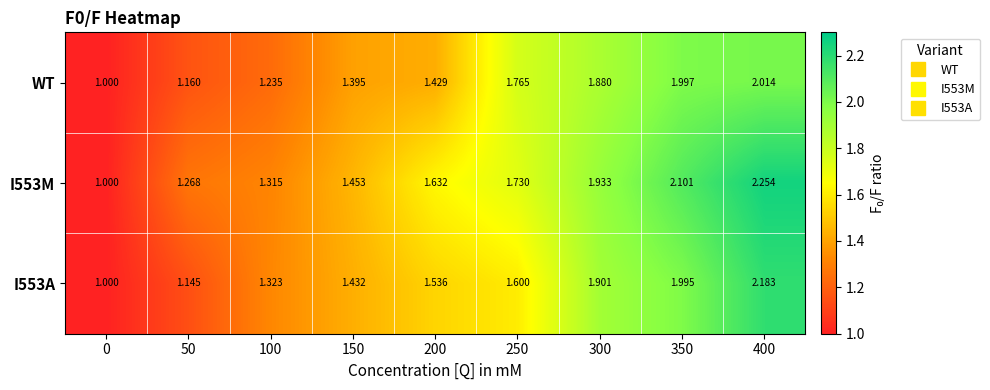

Reading left to right, list all the values displayed in this chart.

WT: 0=1.0	50=1.2	100=1.2	150=1.4	200=1.4	250=1.8	300=1.9	350=2.0	400=2.0
I553M: 0=1.0	50=1.3	100=1.3	150=1.5	200=1.6	250=1.7	300=1.9	350=2.1	400=2.3
I553A: 0=1.0	50=1.1	100=1.3	150=1.4	200=1.5	250=1.6	300=1.9	350=2.0	400=2.2